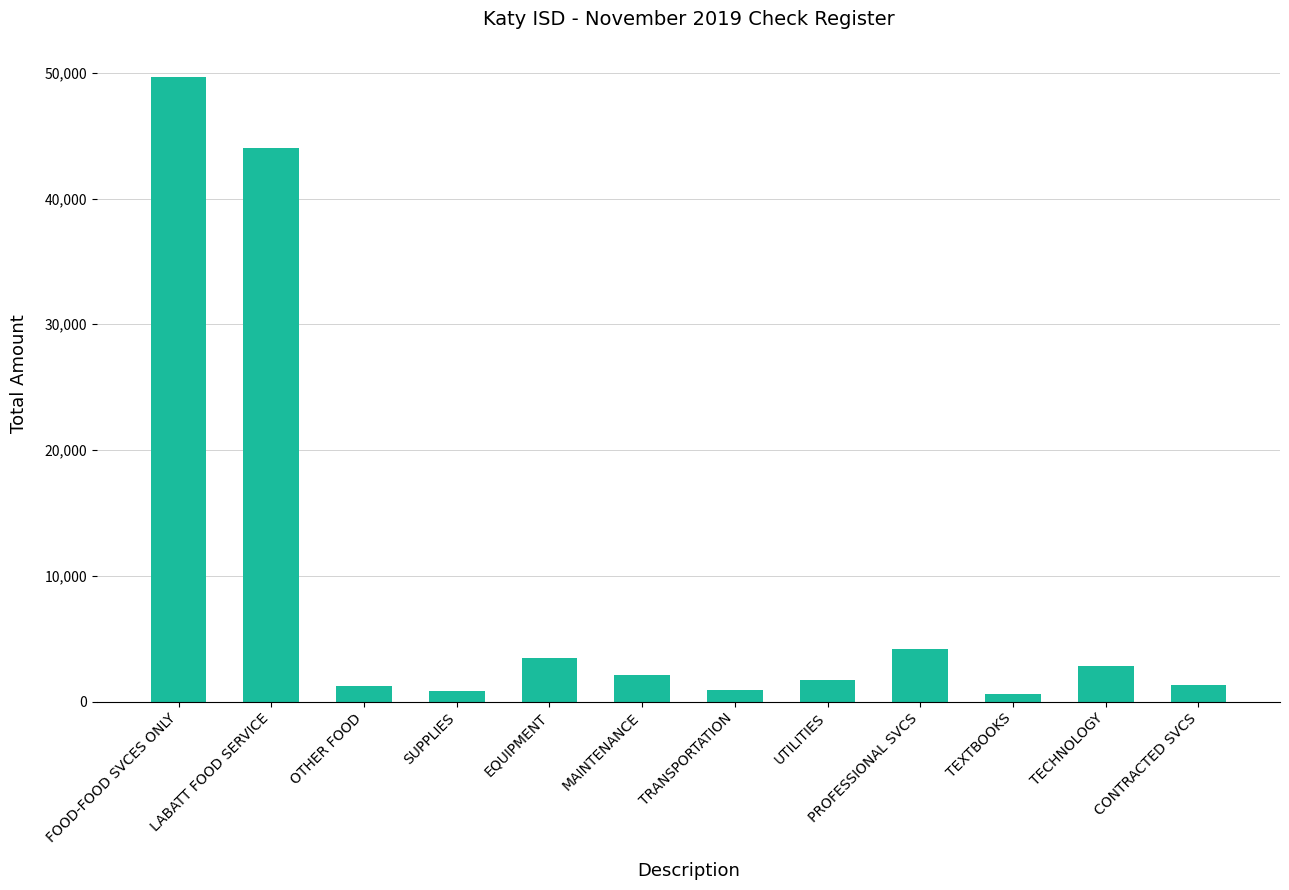

The chart shows a value of 4200.0 at PROFESSIONAL SVCS. True or false?

True